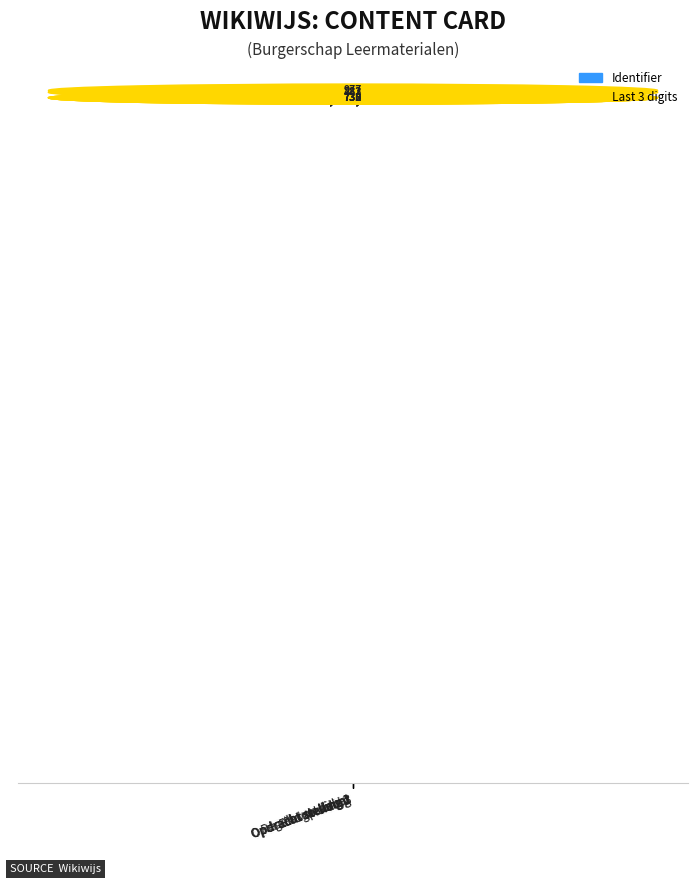

Are the bars horizontal?

No